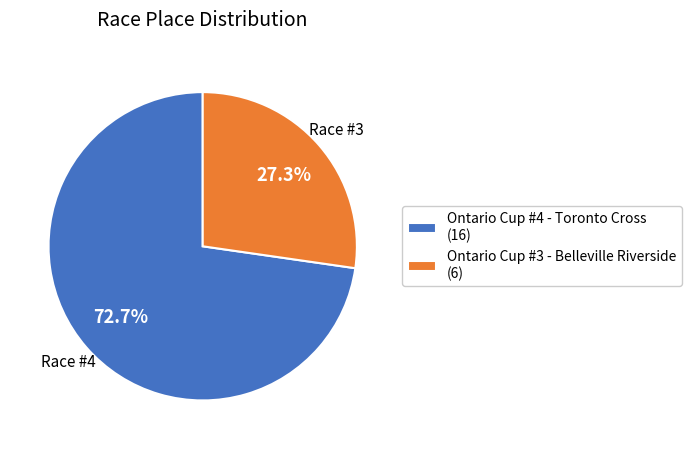

To the nearest percent, what percentage of the pie is Ontario Cup #3 - Belleville Riverside?

27%